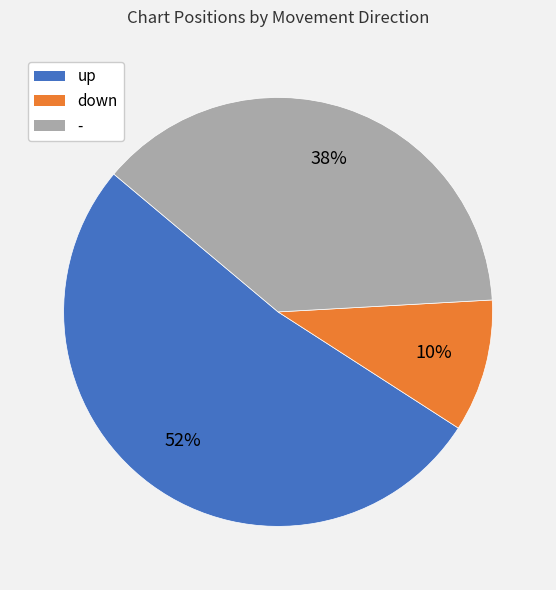

Which slice is the largest?

up